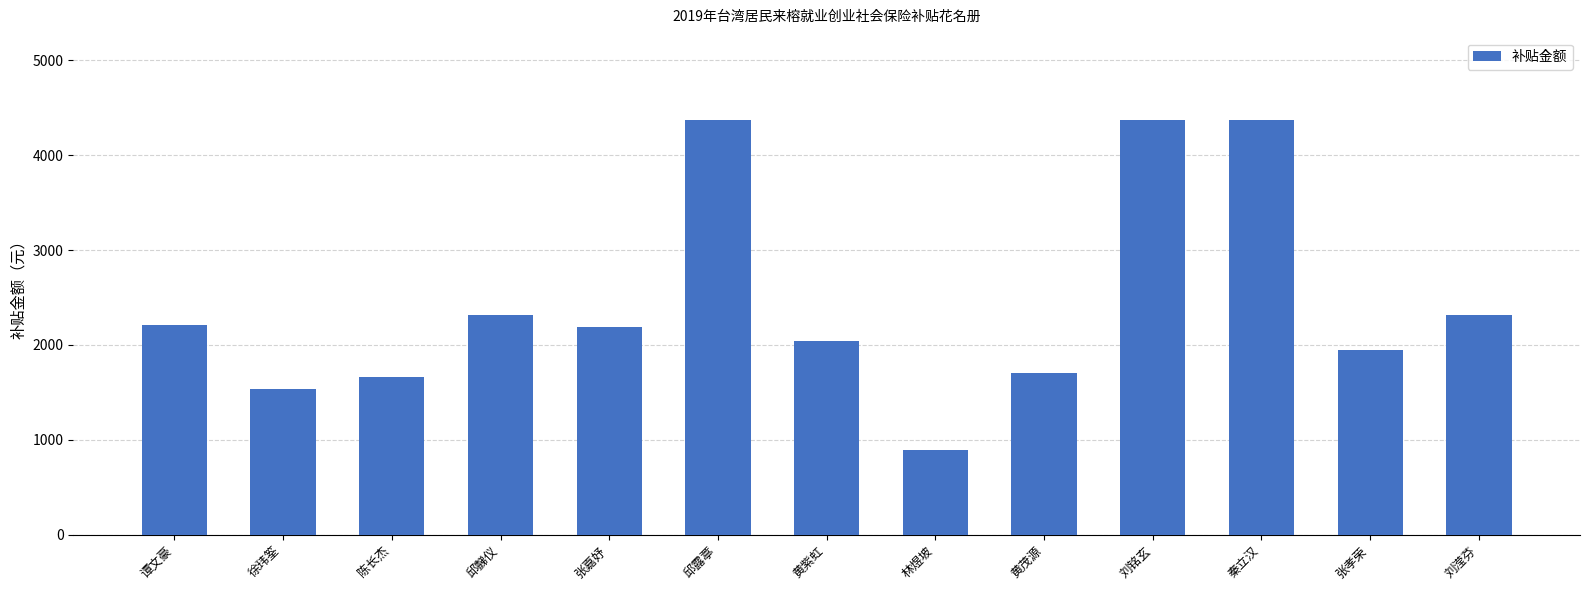

Approximately how many times larger is the value at 徐玮筌 compared to 陈长杰?

0.9